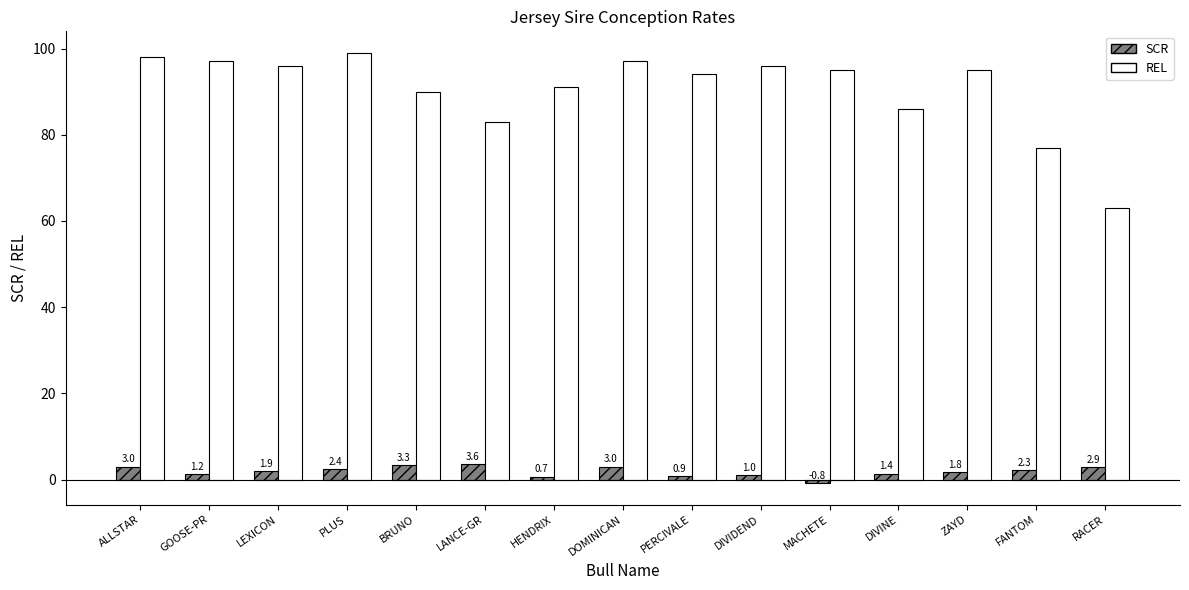

Is it true that REL equals 63.0 at RACER?

True